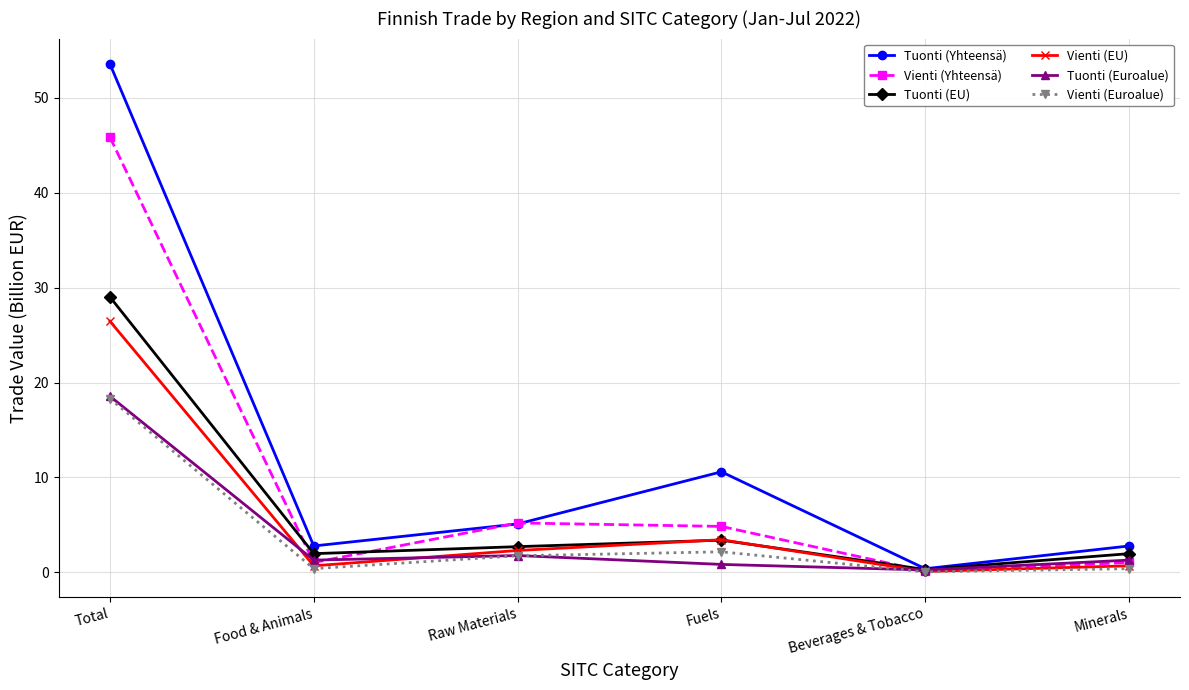

What is the label of the 3rd point from the left?

Raw Materials